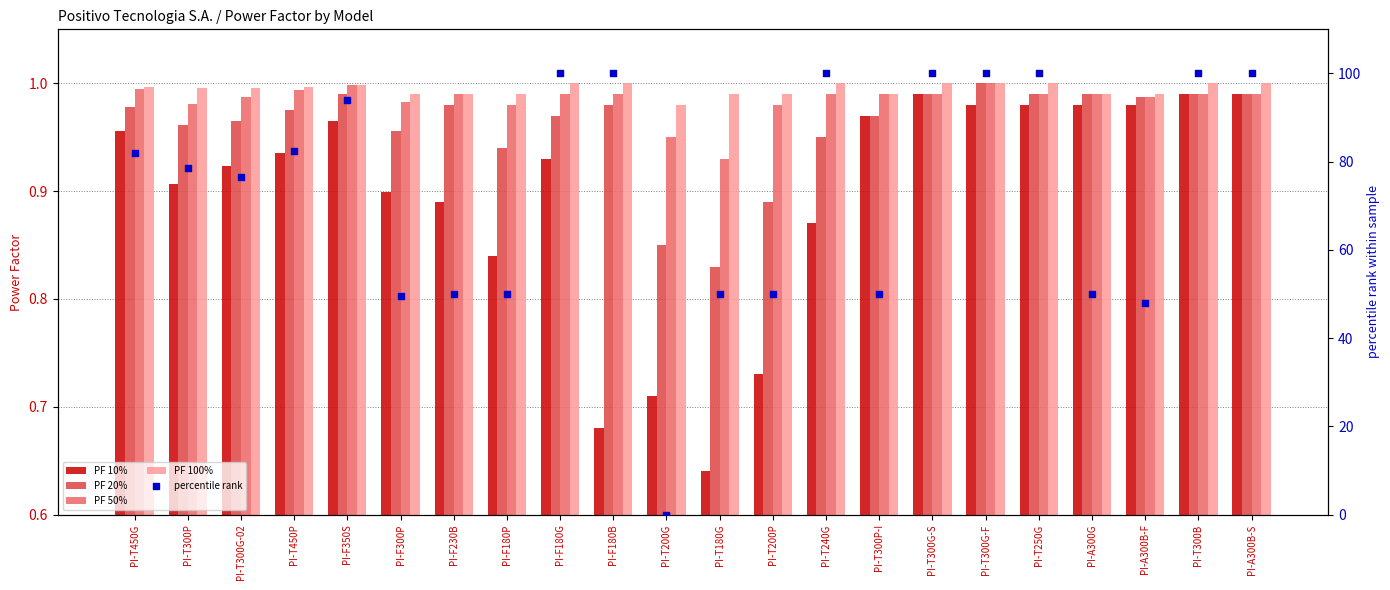

Which series has the largest total across all categories?

percentile rank